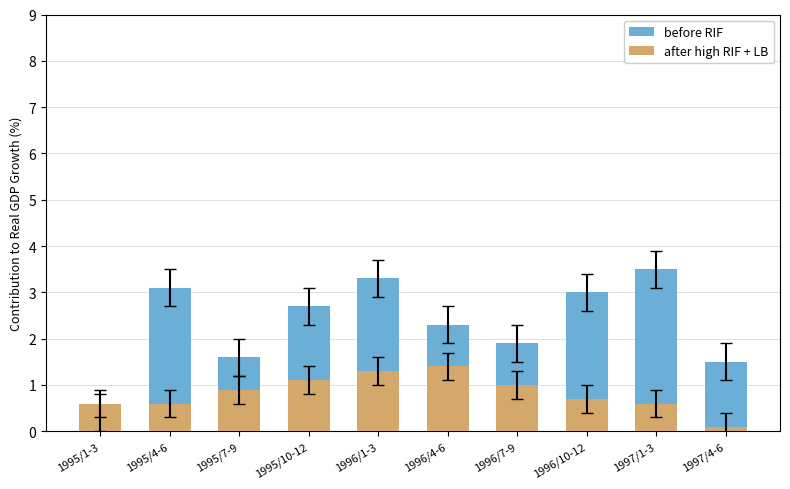

True or false: after high RIF + LB has a value of 0.1 at 1997/4-6.

True